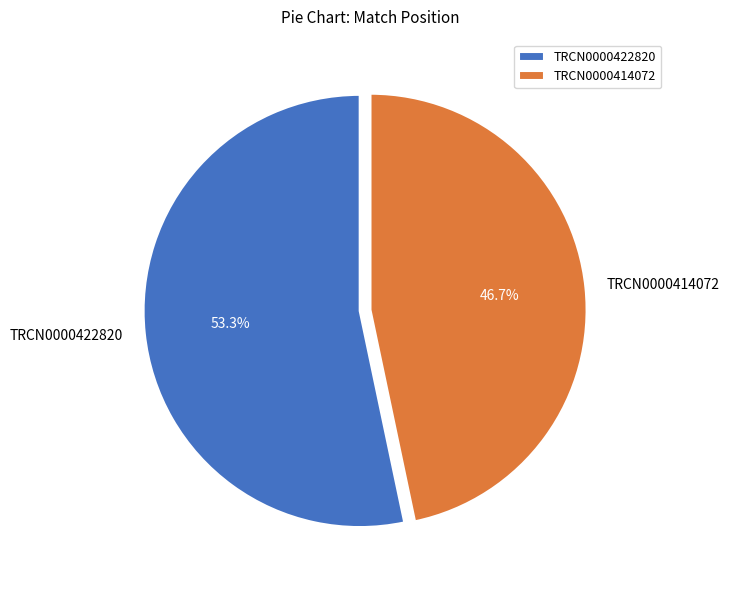

Do TRCN0000414072 and TRCN0000422820 together represent more than half of the pie?

Yes